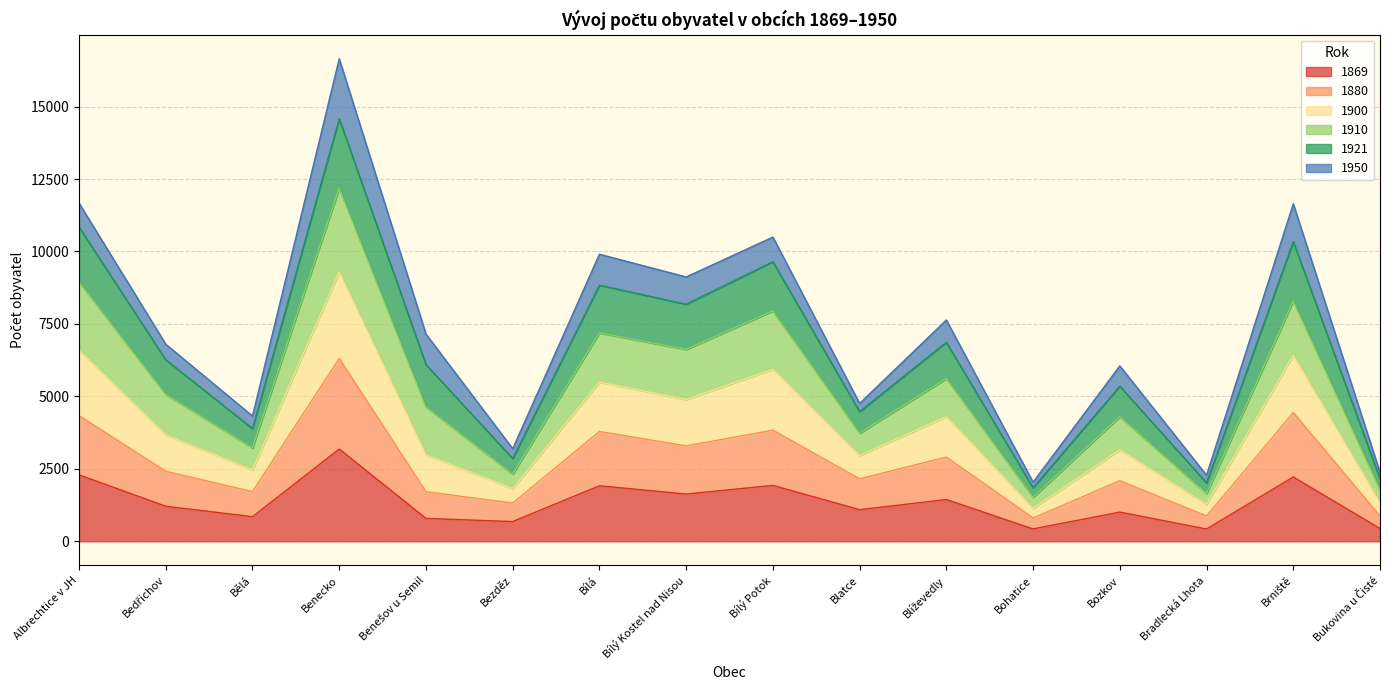

What is the total value across all series at Bezděz?

3194